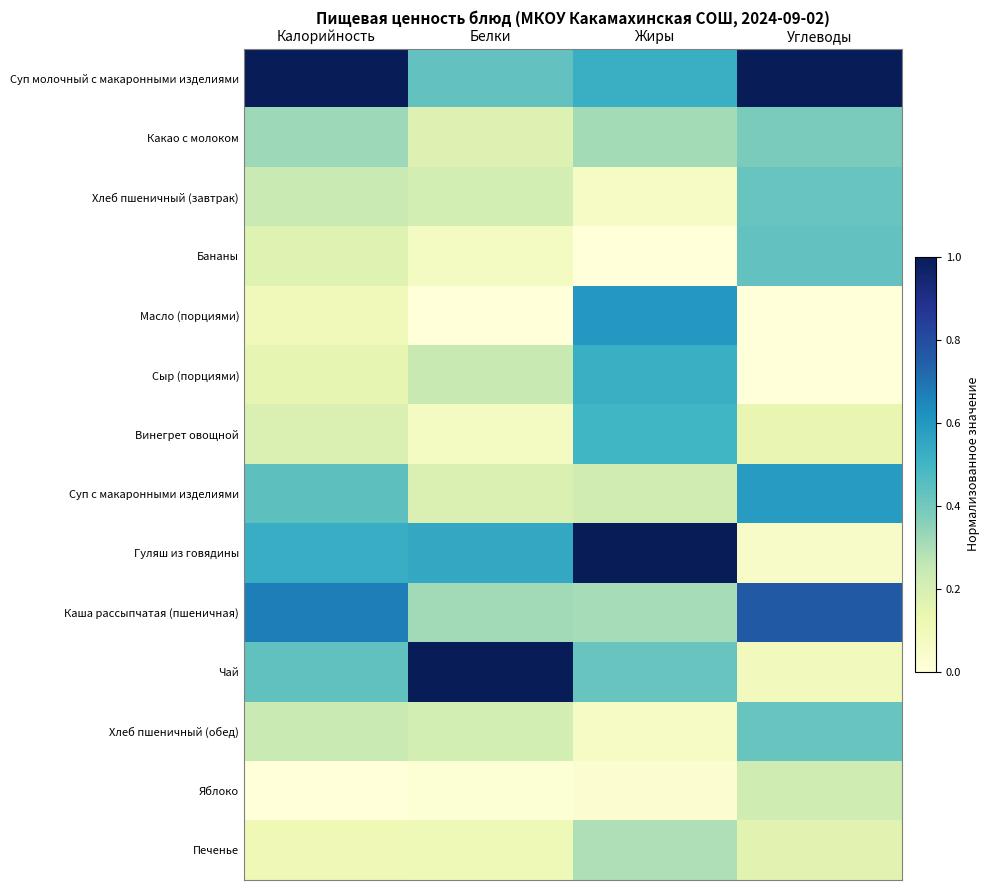

Which has a higher value, Углеводы or Калорийность?

Углеводы